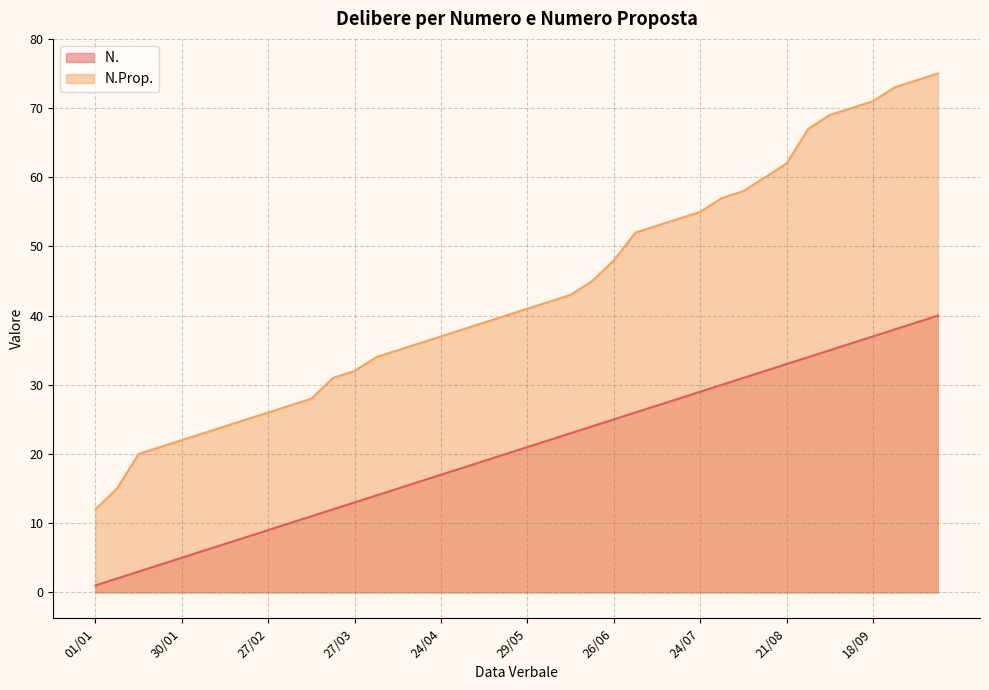

What are all the series names shown in the legend?

N. , N.Prop.